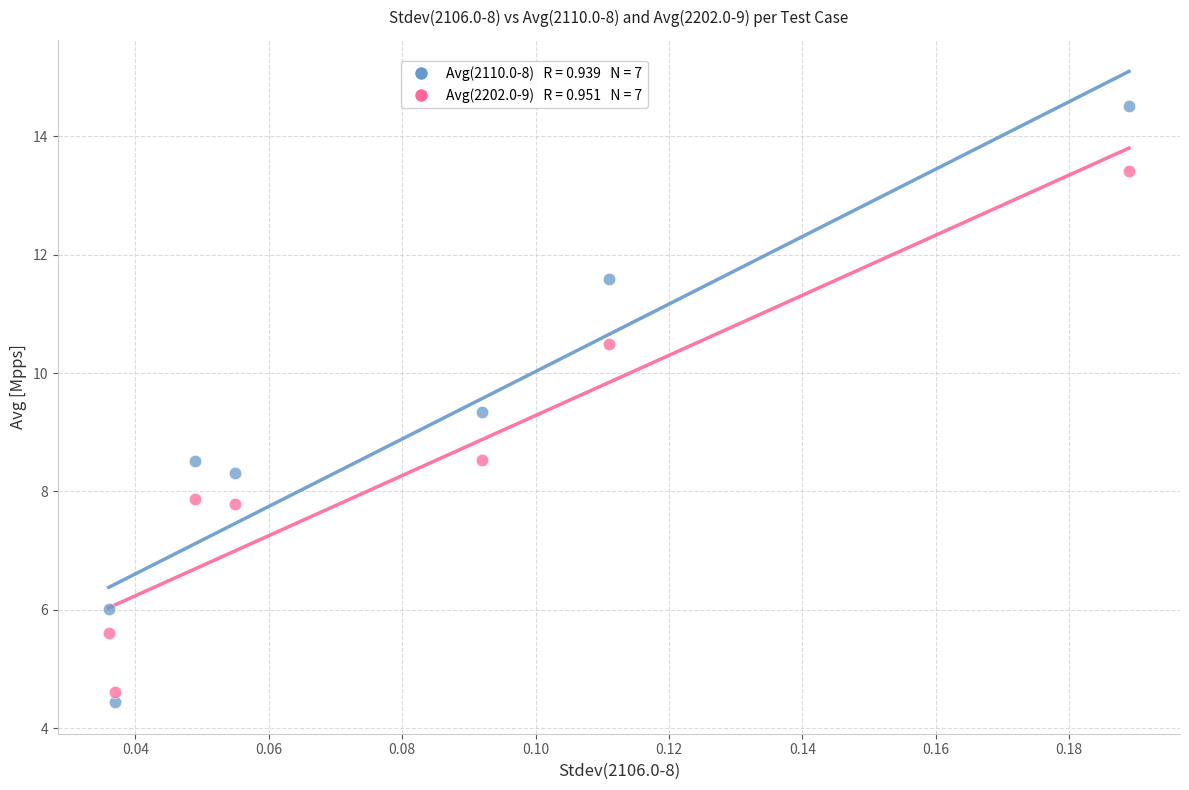

Across all data points, what is the range of Y values (max minus min)?

10.1